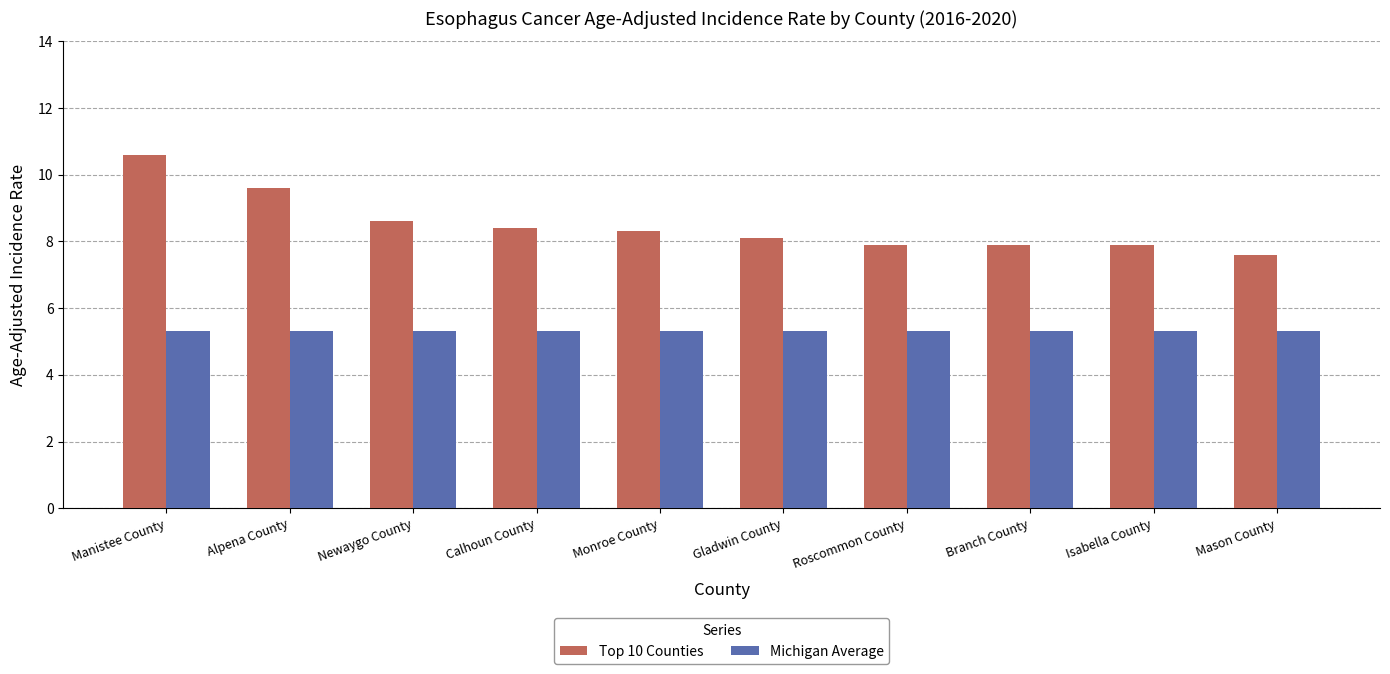

What are all the series names shown in the legend?

Top 10 Counties, Michigan Average